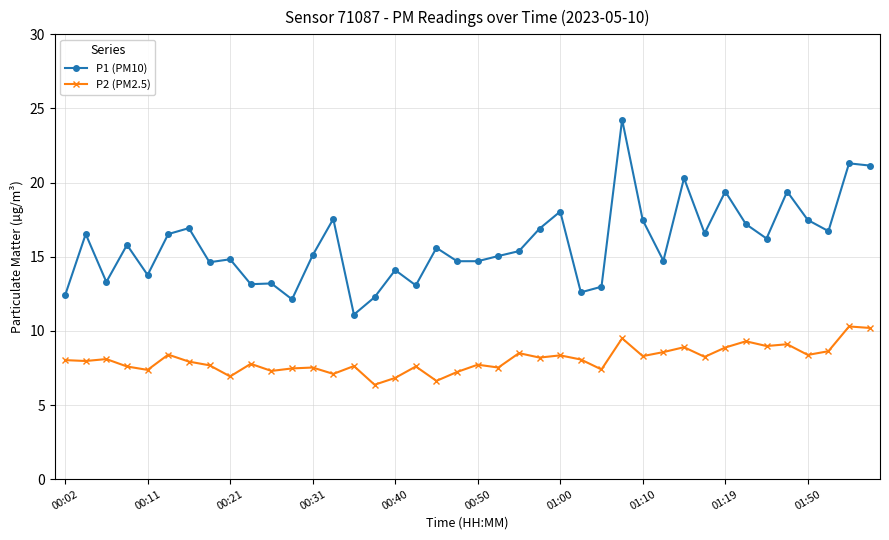

Count the number of categories in the chart.

40